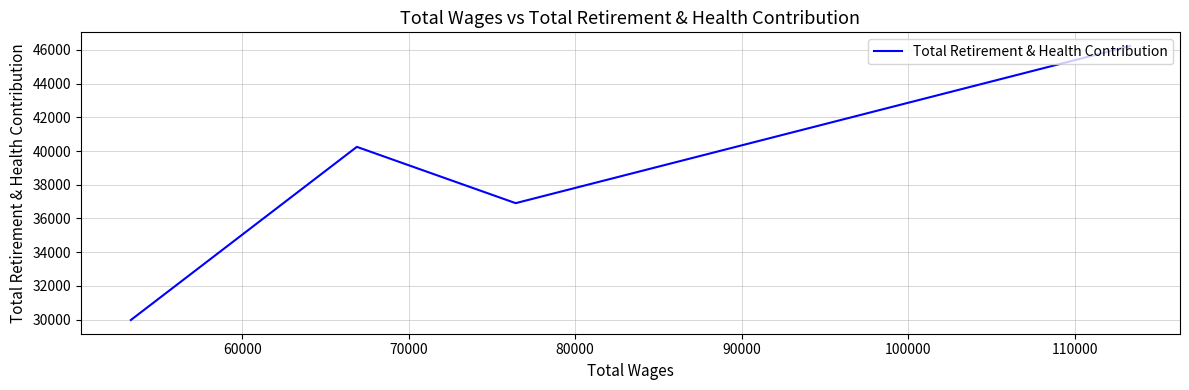

Does the chart display data point markers on the line(s)?

No